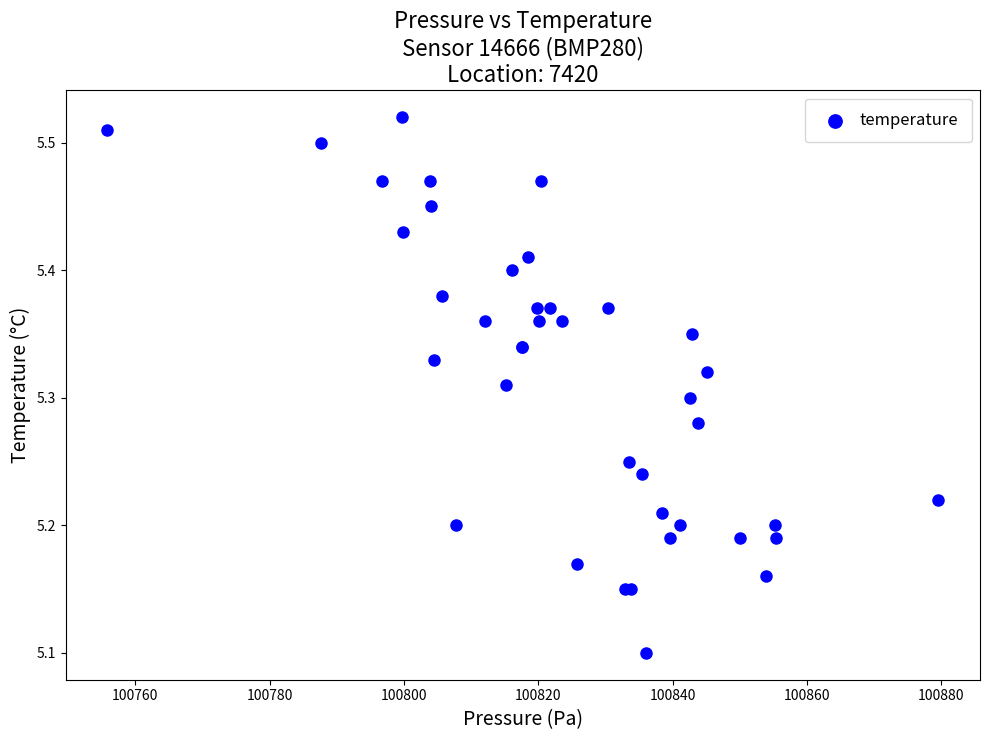

What Y value in the scatter plot is closest to 5?

5.1